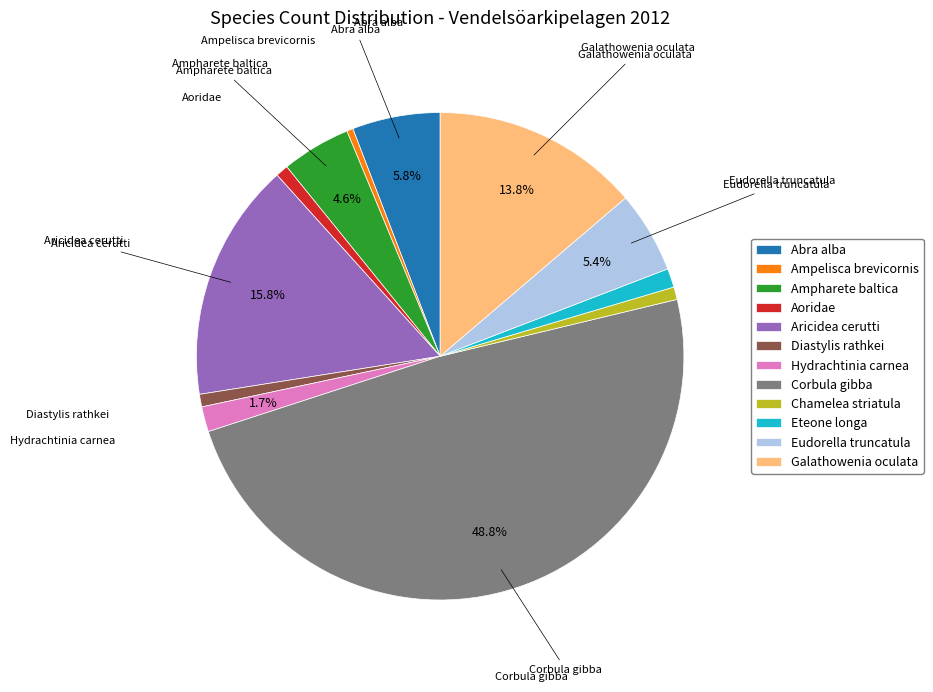

To the nearest percent, what is the average slice percentage?

8%